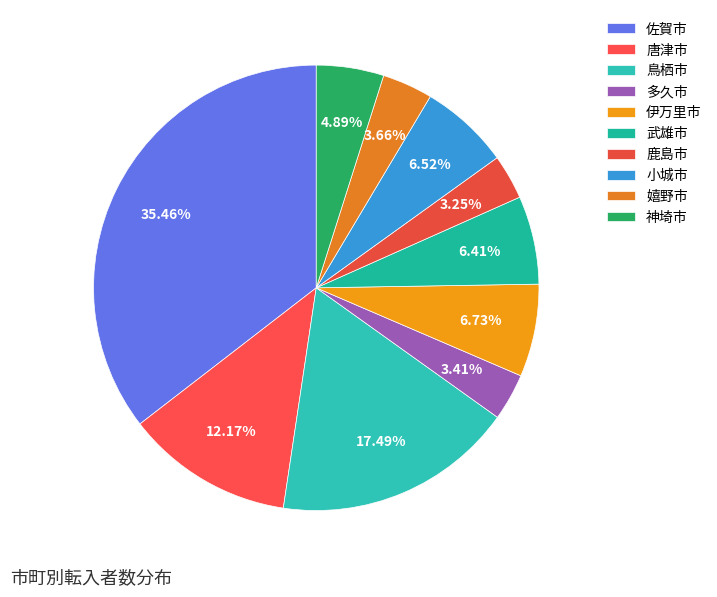

How many segments does this pie chart have?

10